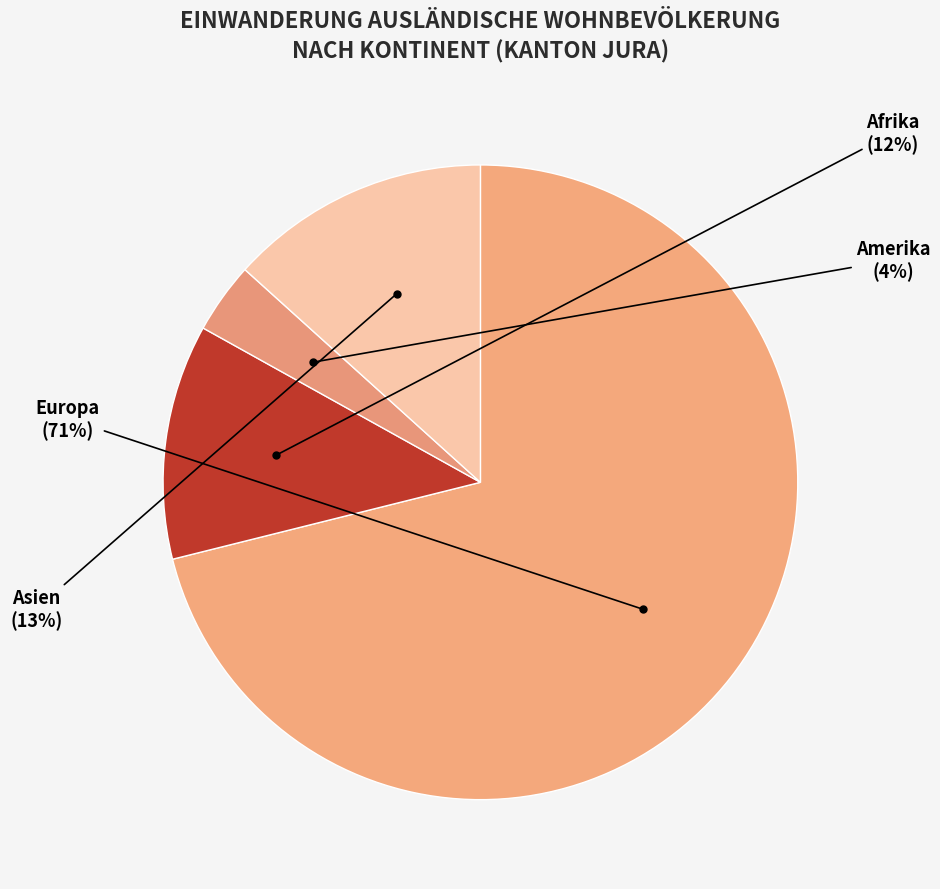

Does Amerika account for over 50% of the chart?

No